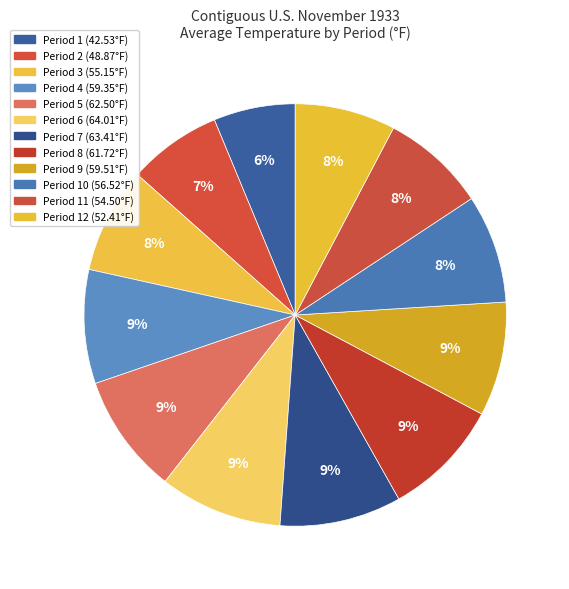

What is the smallest slice in the pie chart?

Period 1